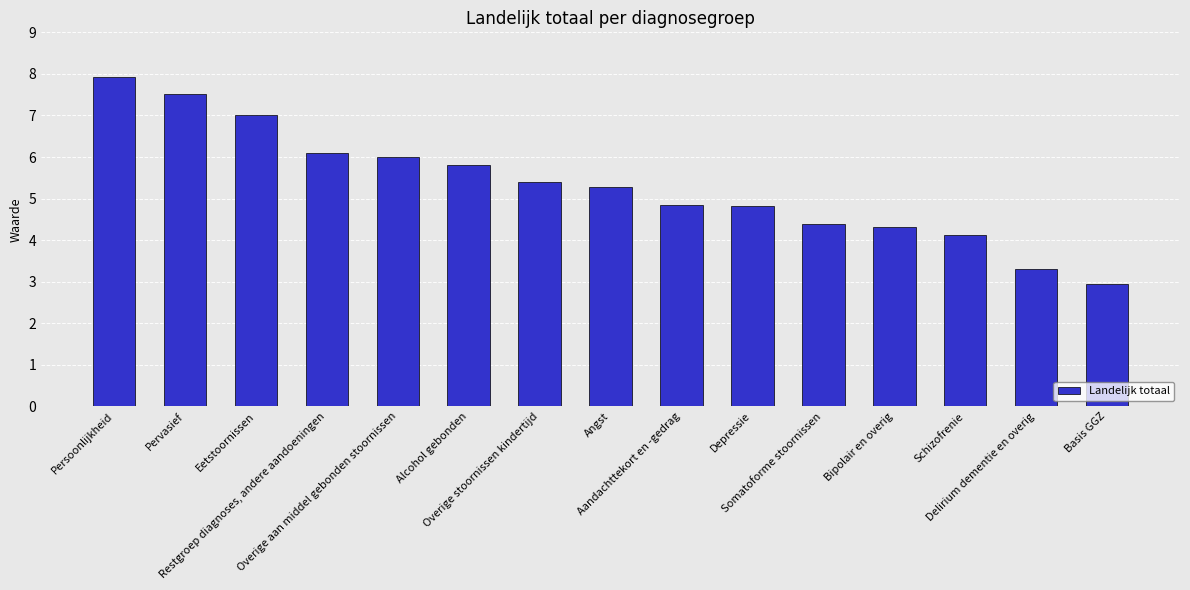

Read the value at Basis GGZ.

2.9